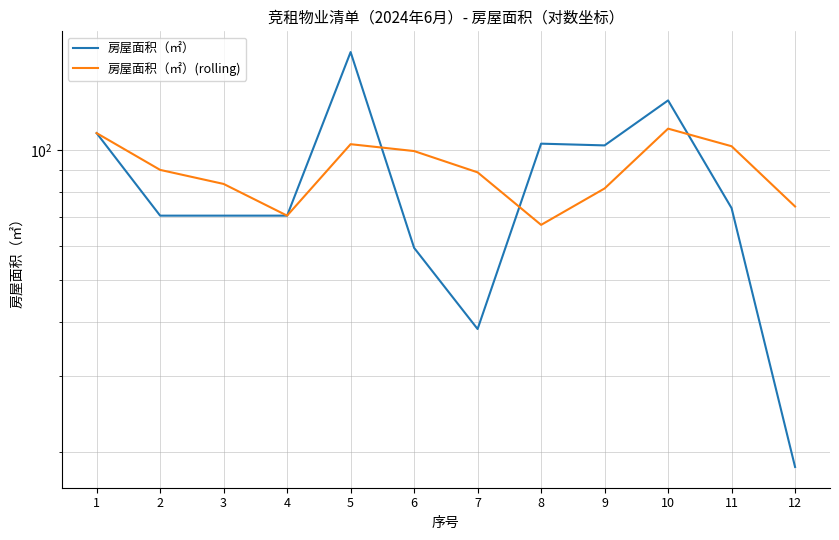

What is the value of the 房屋面积（㎡）(rolling) point at the 8th from the left?

67.1